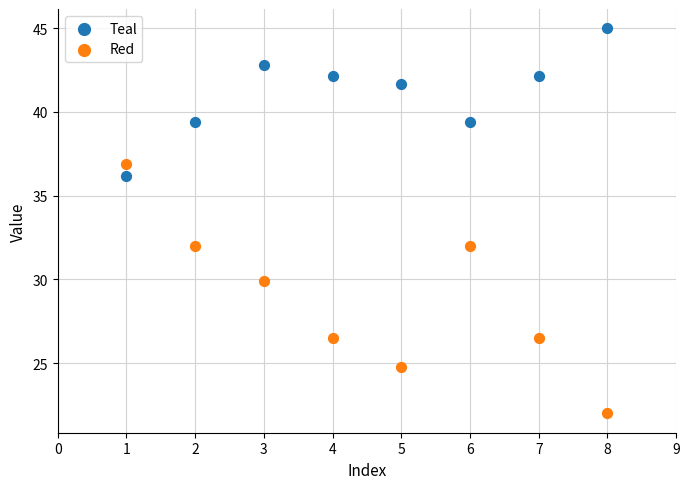

Across all data points, what is the range of X values (max minus min)?

7.0